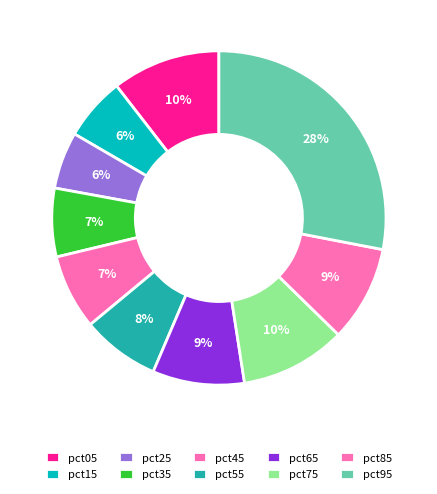

Which slice is the largest?

pct95